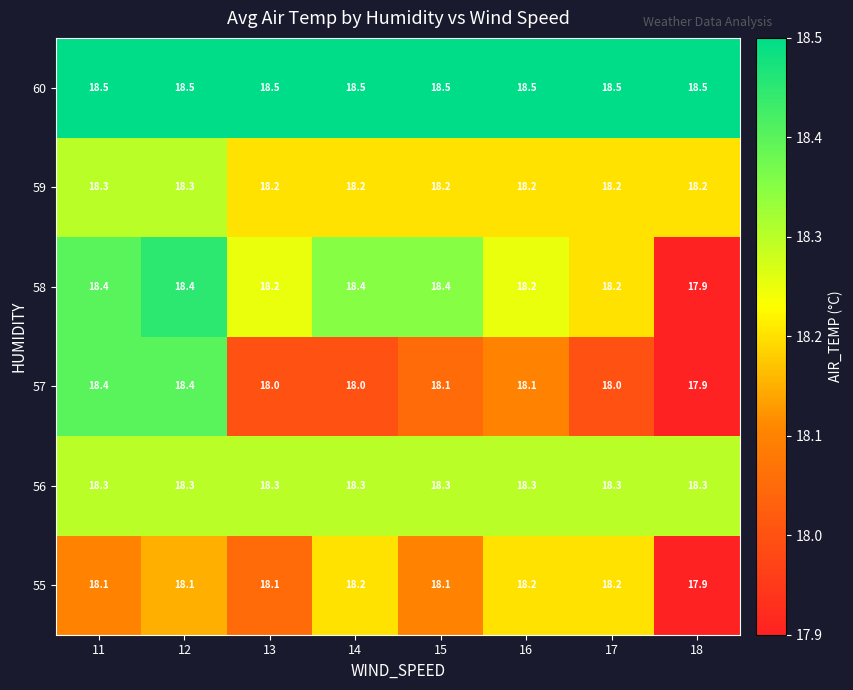

Read the 60 value at 11.

18.5